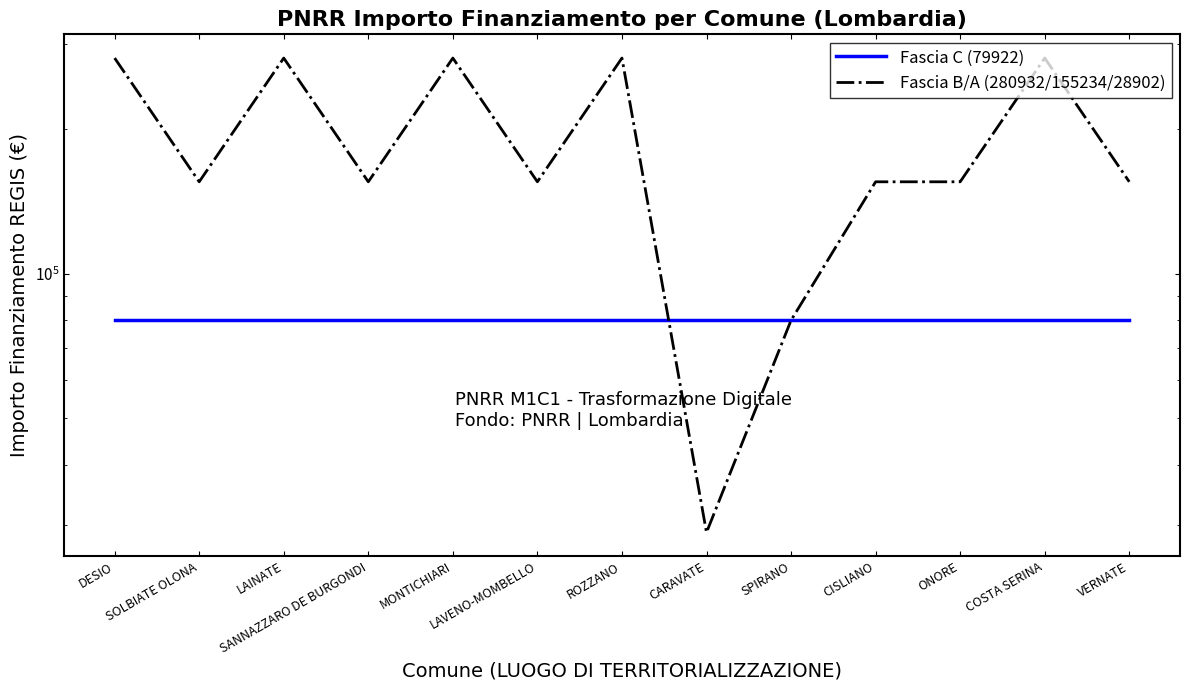

What is the lowest value of the Fascia C (79922) series?

79922